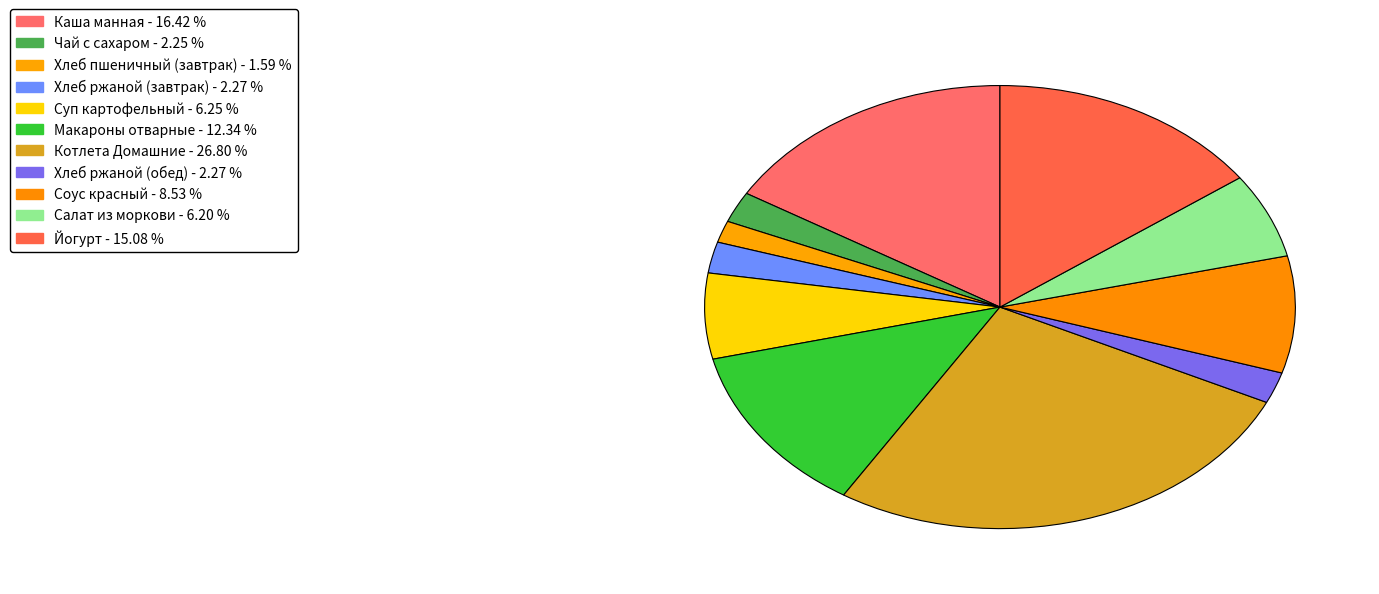

Which has a higher value, Хлеб ржаной (завтрак) or Макароны отварные?

Макароны отварные